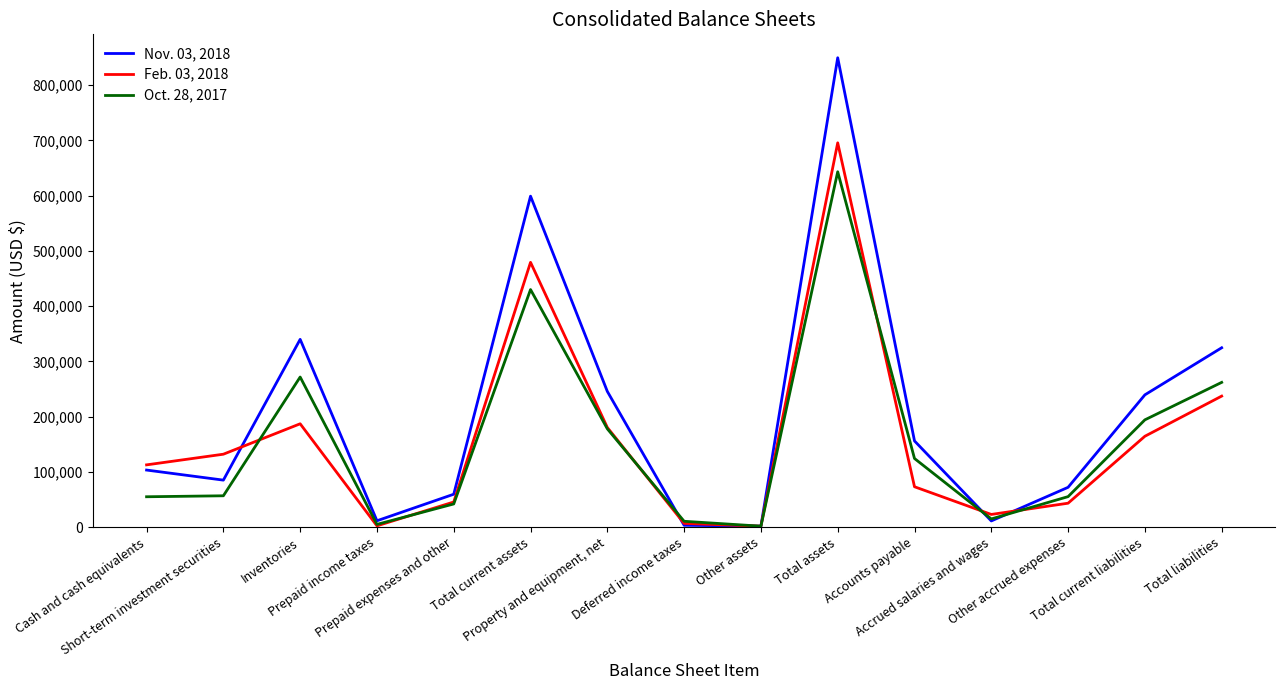

Where is the first local maximum for Oct. 28, 2017?

Inventories